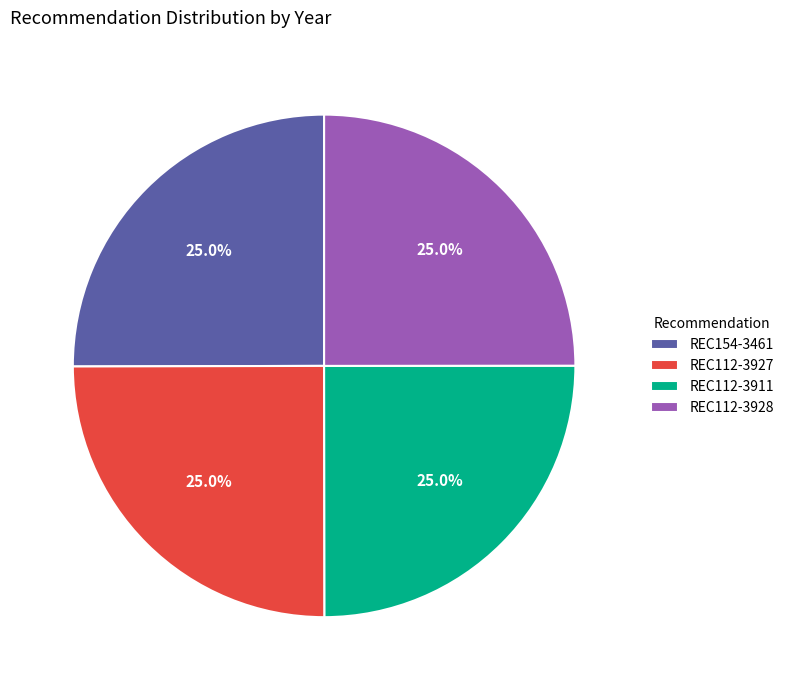

To the nearest percent, what percentage of the pie is REC154-3461?

25%